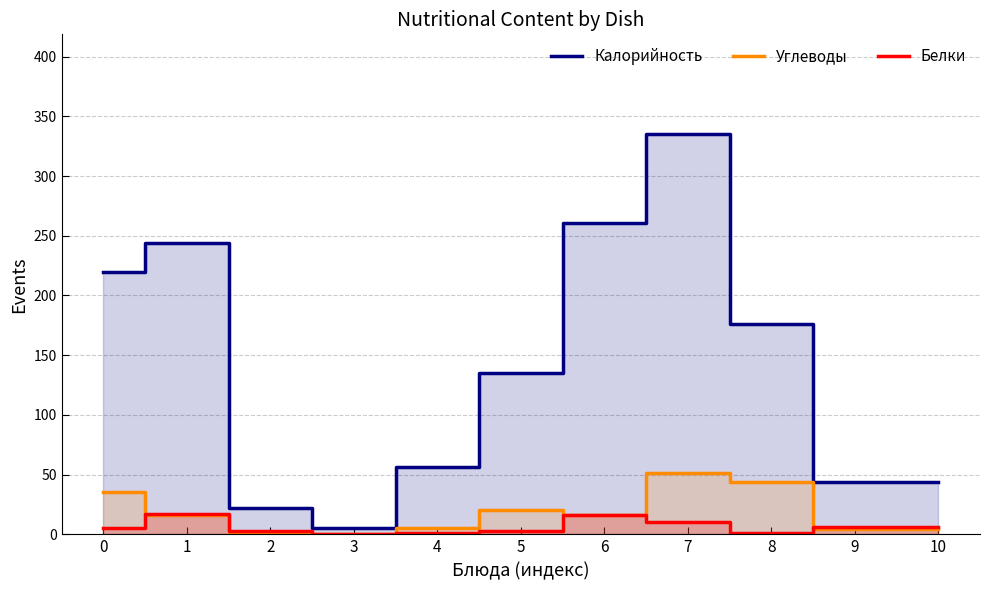

Which series ends up on top after the final intersection of Углеводы and Белки?

Белки